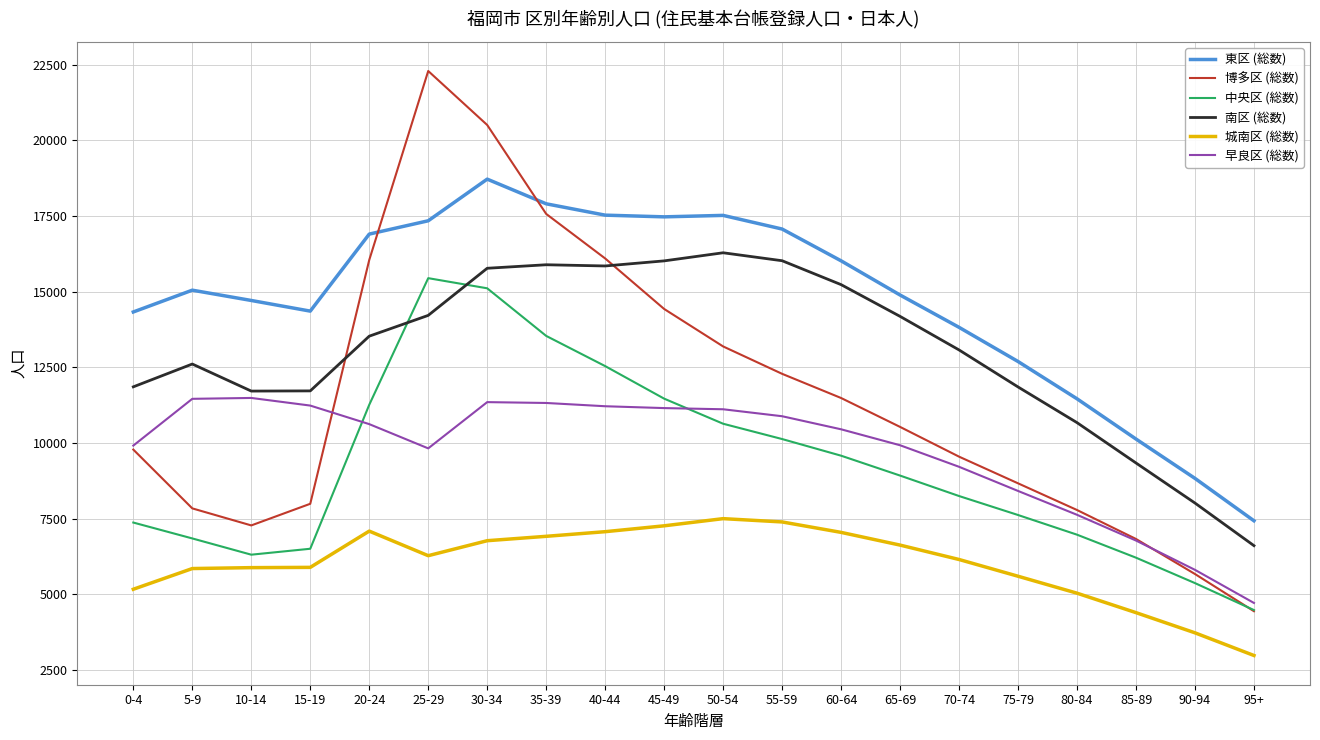

Read the 早良区 (総数) value at 95+.

4718